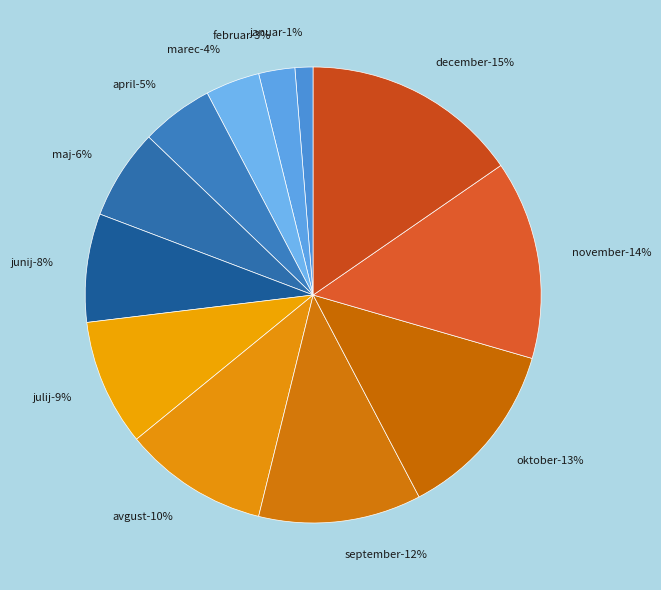

Count the number of slices in the pie.

12